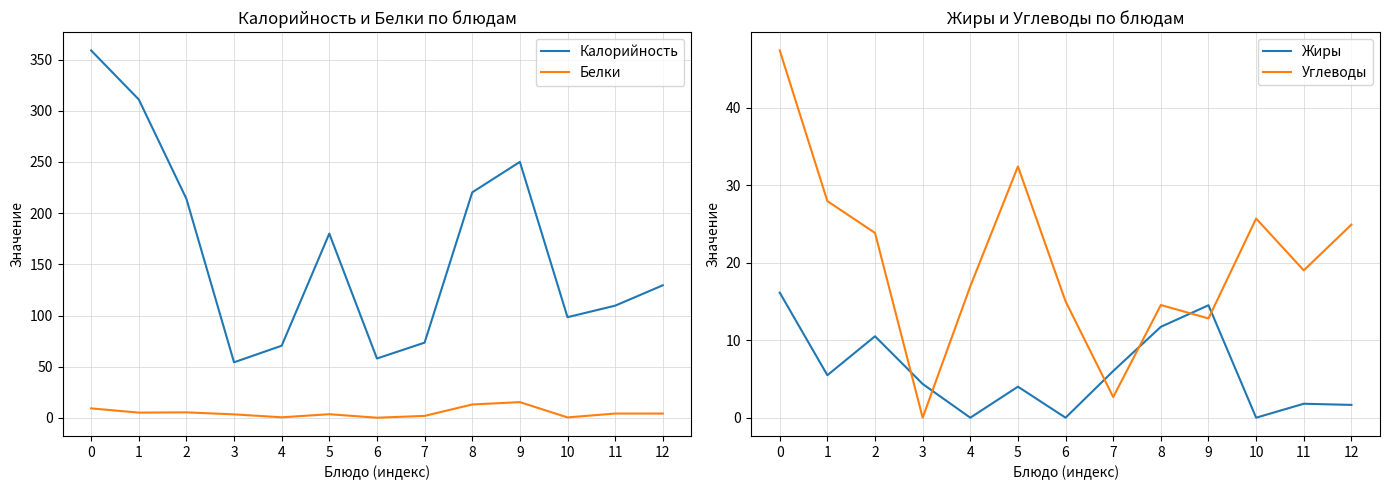

At which label does Белки reach its peak?

9